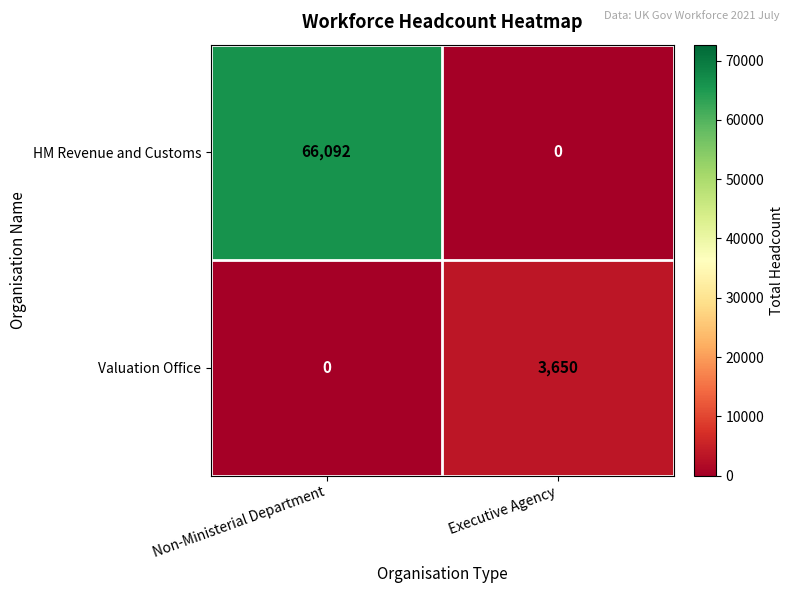

Is it true that Valuation Office equals 930 at Executive Agency?

False